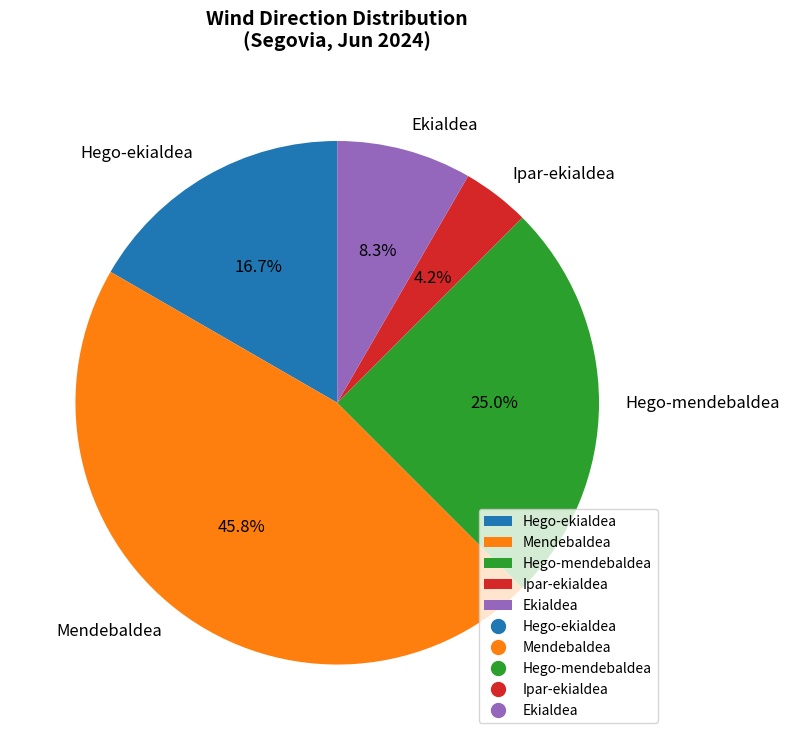

Rank the categories by value from highest to lowest.

Mendebaldea, Hego-mendebaldea, Hego-ekialdea, Ekialdea, Ipar-ekialdea